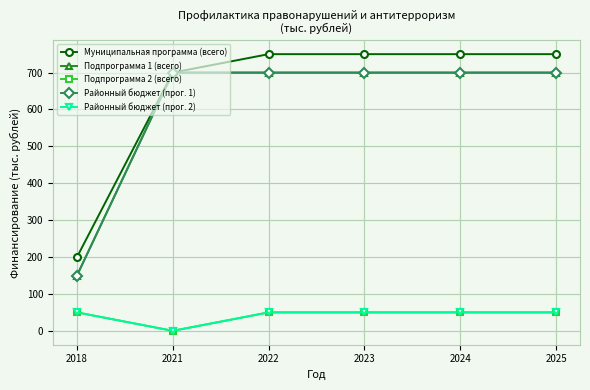

Reading left to right, list all the values displayed in this chart.

Муниципальная программа (всего): 200	700	750	750	750	750
Подпрограмма 1 (всего): 150	700	700	700	700	700
Подпрограмма 2 (всего): 50	0	50	50	50	50
Районный бюджет (прог. 1): 150	700	700	700	700	700
Районный бюджет (прог. 2): 50	0	50	50	50	50